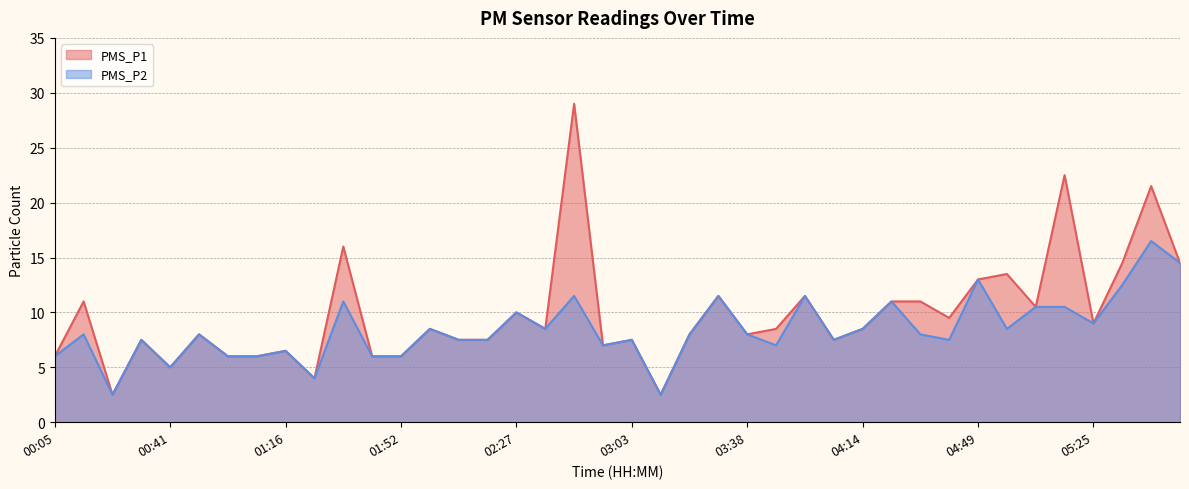

True or false: PMS_P2 and PMS_P1 cross at least once.

False